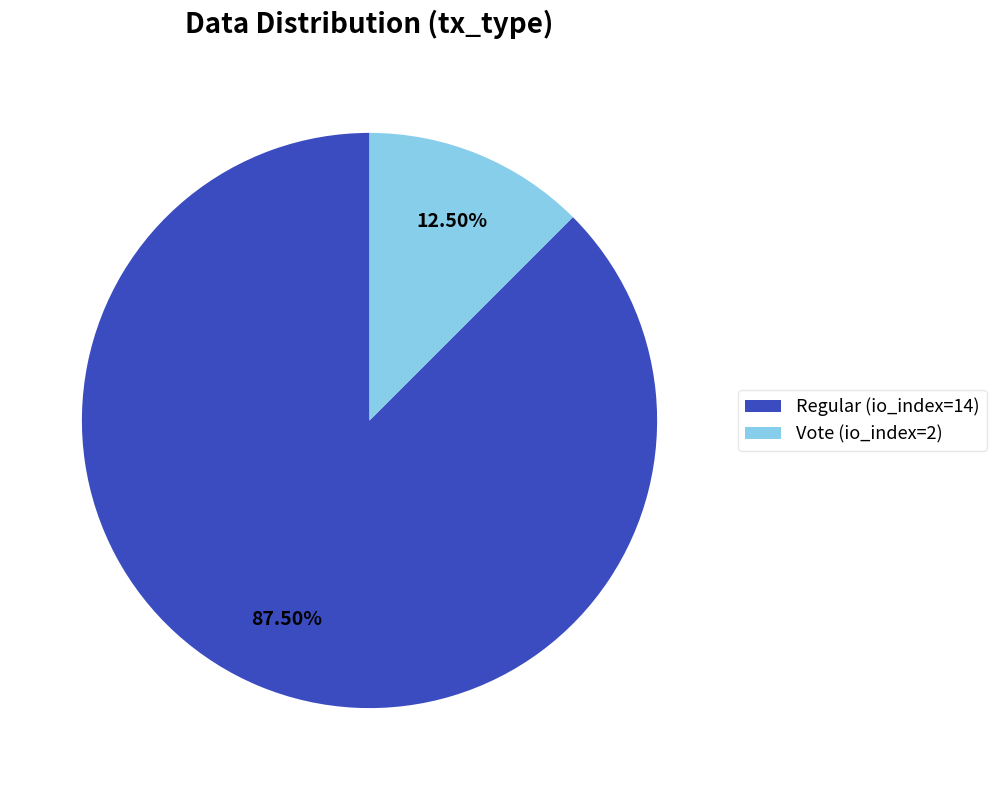

How many segments does this pie chart have?

2